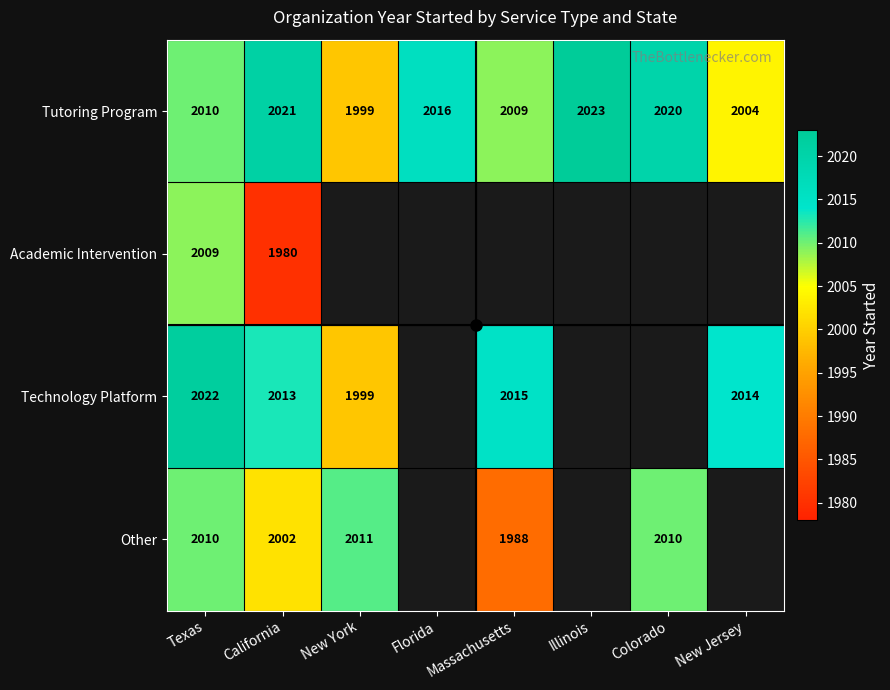

The value of Tutoring Program at California is 2705. True or false?

False